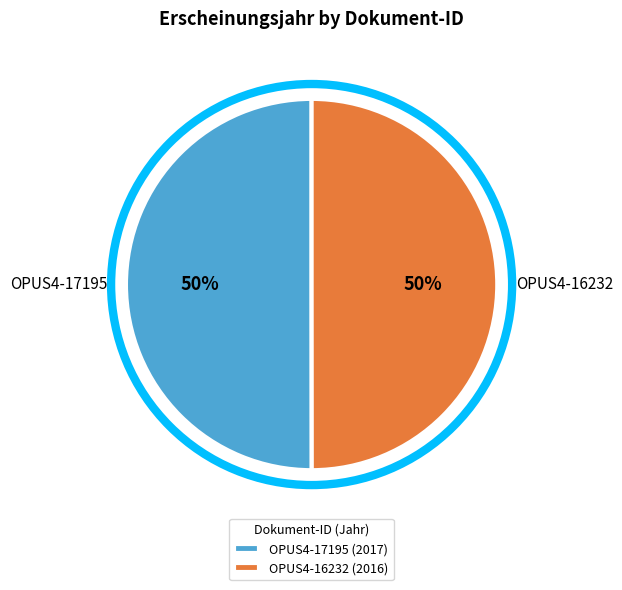

How many slices are in this pie chart?

2